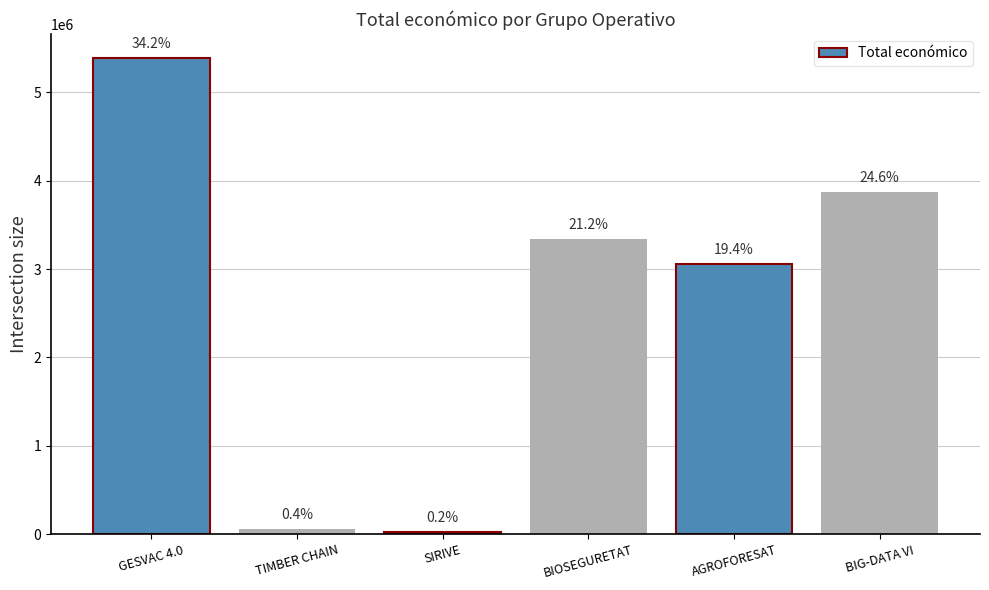

The value at AGROFORESAT is 4563469. True or false?

False